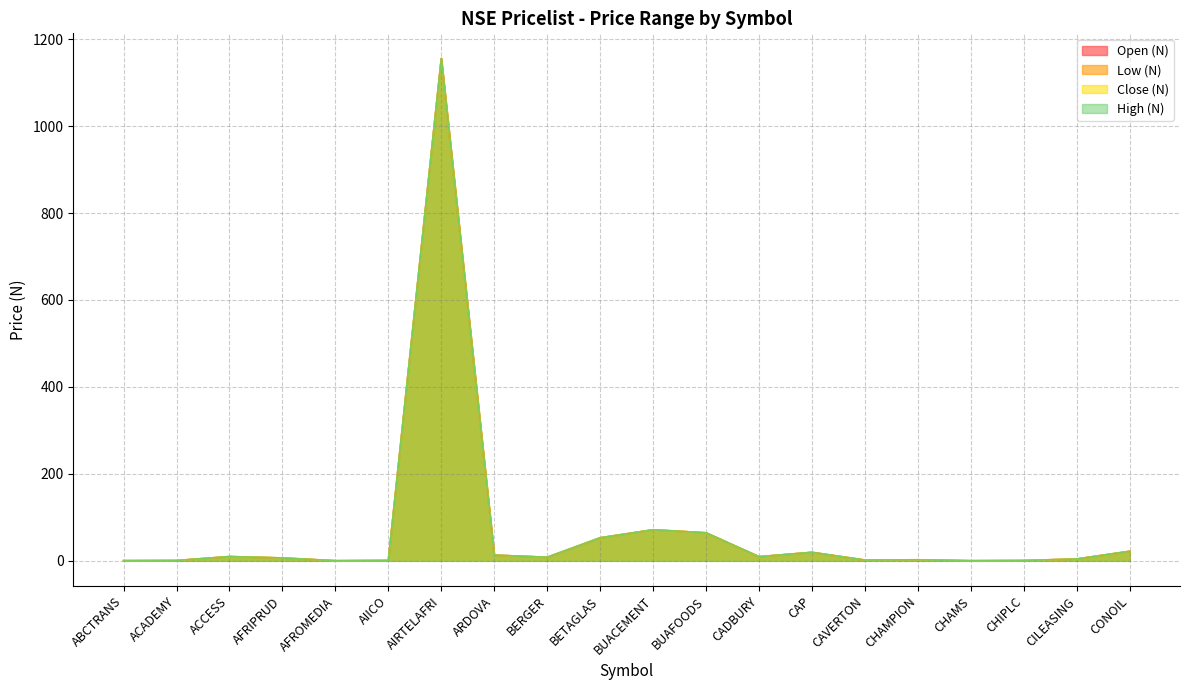

What is the difference between the maximum and minimum values in the Low (N) series?

1155.3